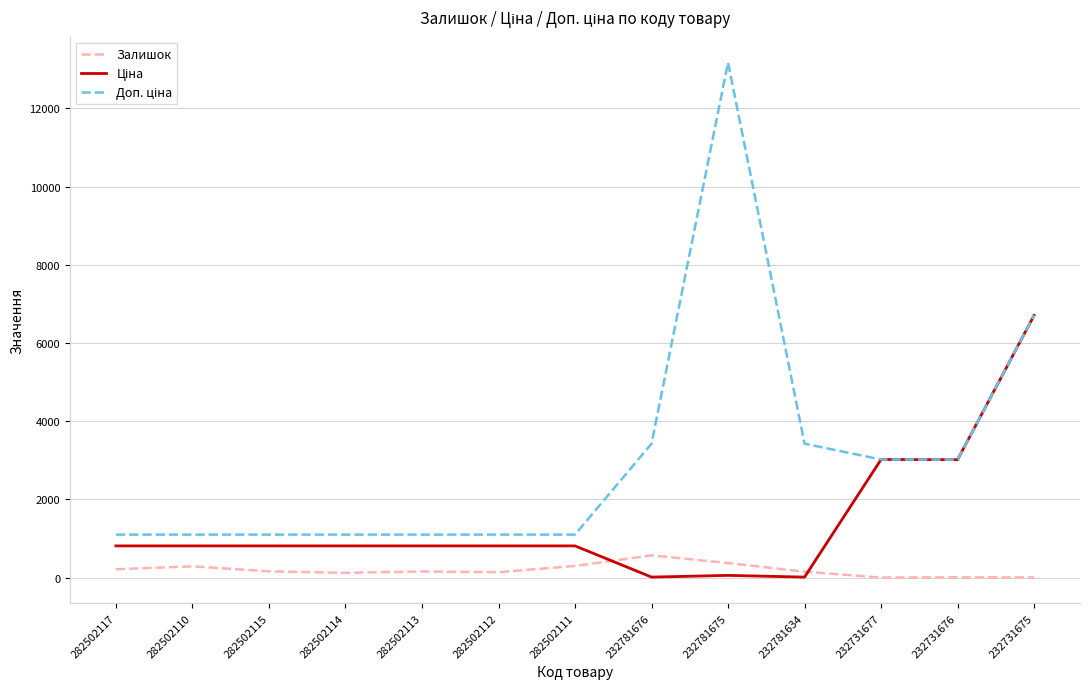

What is the total value across all series at 282502117?

2128.6